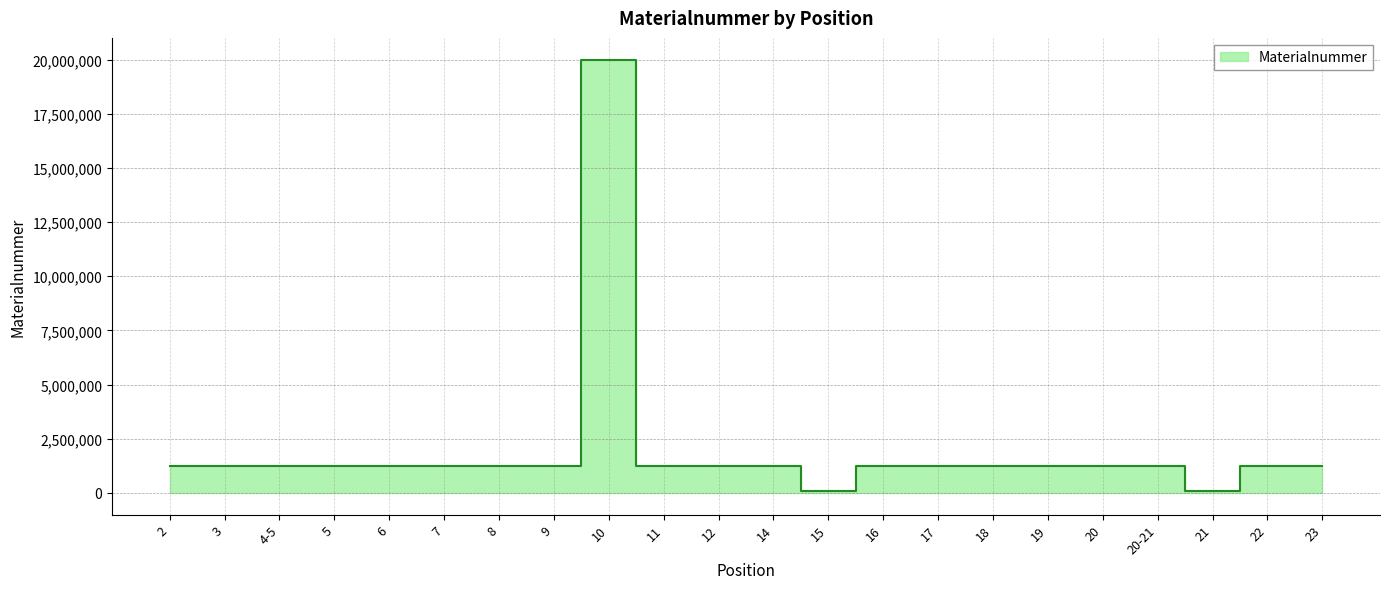

Reading right to left, extract all data points from this chart.

1223535	1222130	81078	1225124	1222453	1222125	1223518	1223517	1225149	81494	1223513	1223510	1223511	20002952	1222709	1225153	1221624	1222126	1225053	1225152	1225151	1225150